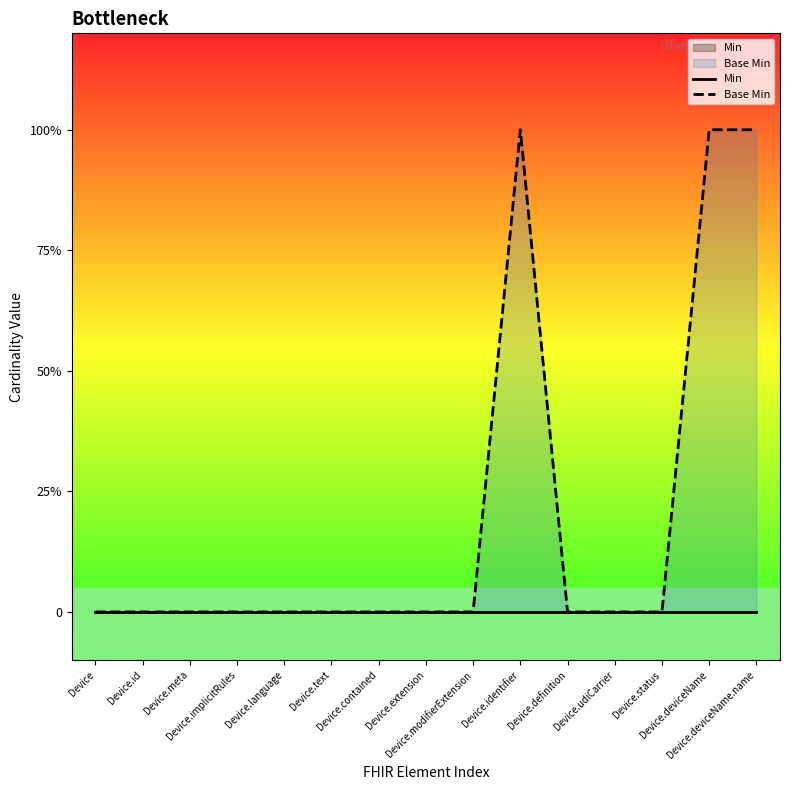

True or false: Base Min and Min intersect in this chart.

False